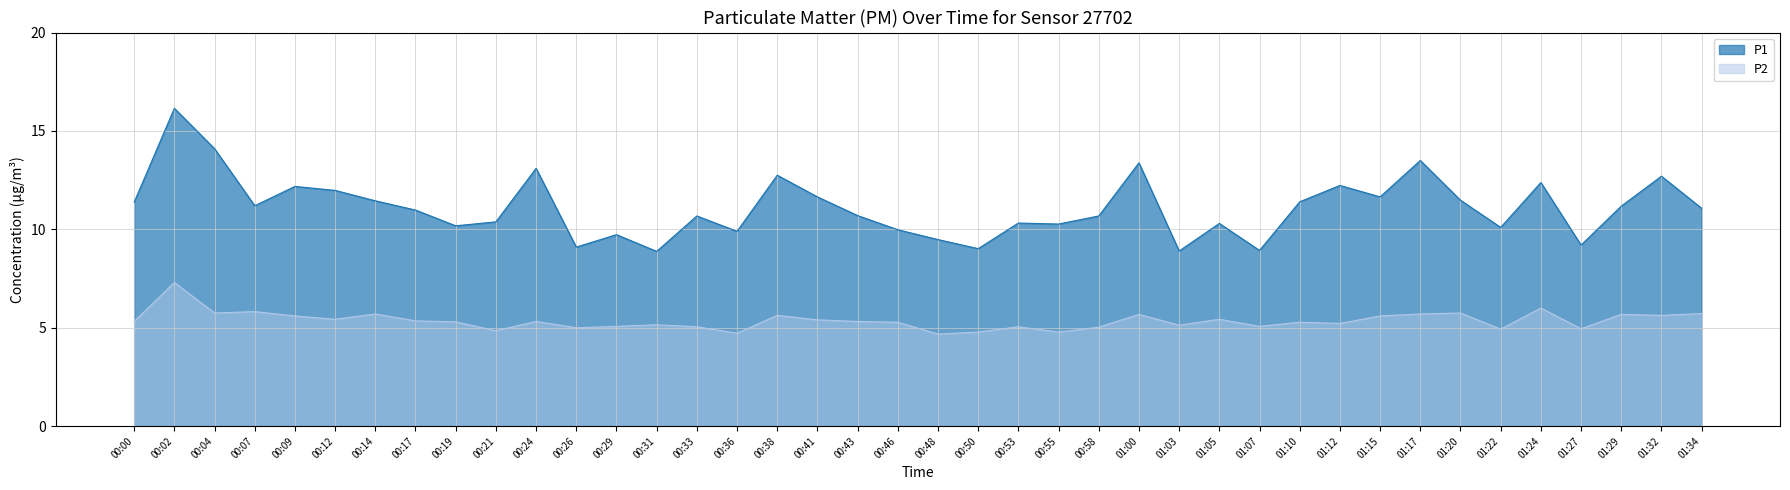

Reading left to right, what are all the values shown in this chart?

P1: 00:00=11.4	00:02=16.1	00:04=14.1	00:07=11.2	00:09=12.2	00:12=12.0	00:14=11.4	00:17=11.0	00:19=10.2	00:21=10.4	00:24=13.1	00:26=9.1	00:29=9.7	00:31=8.9	00:33=10.7	00:36=9.9	00:38=12.8	00:41=11.7	00:43=10.7	00:46=10.0	00:48=9.5	00:50=9.0	00:53=10.3	00:55=10.3	00:58=10.7	01:00=13.4	01:03=8.9	01:05=10.3	01:07=8.9	01:10=11.4	01:12=12.2	01:15=11.7	01:17=13.5	01:20=11.5	01:22=10.1	01:24=12.4	01:27=9.2	01:29=11.2	01:32=12.7	01:34=11.1
P2: 00:00=5.3	00:02=7.3	00:04=5.8	00:07=5.8	00:09=5.6	00:12=5.4	00:14=5.7	00:17=5.3	00:19=5.3	00:21=4.8	00:24=5.3	00:26=5.0	00:29=5.1	00:31=5.2	00:33=5.0	00:36=4.7	00:38=5.6	00:41=5.4	00:43=5.3	00:46=5.3	00:48=4.7	00:50=4.8	00:53=5.0	00:55=4.8	00:58=5.0	01:00=5.7	01:03=5.1	01:05=5.4	01:07=5.1	01:10=5.3	01:12=5.2	01:15=5.6	01:17=5.7	01:20=5.8	01:22=4.9	01:24=6.0	01:27=5.0	01:29=5.7	01:32=5.6	01:34=5.7